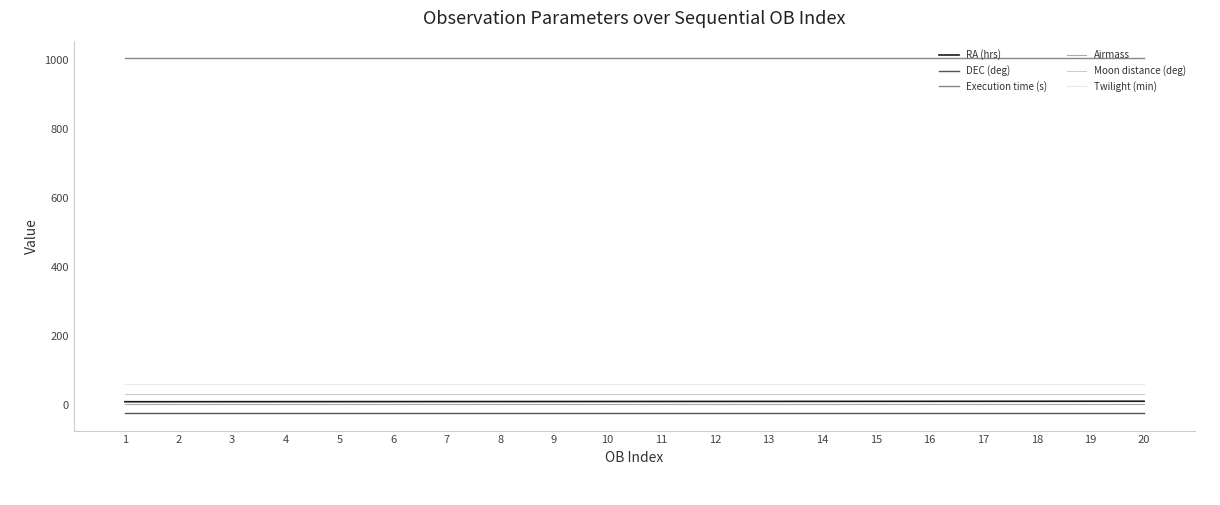

True or false: Airmass and DEC (deg) intersect in this chart.

False